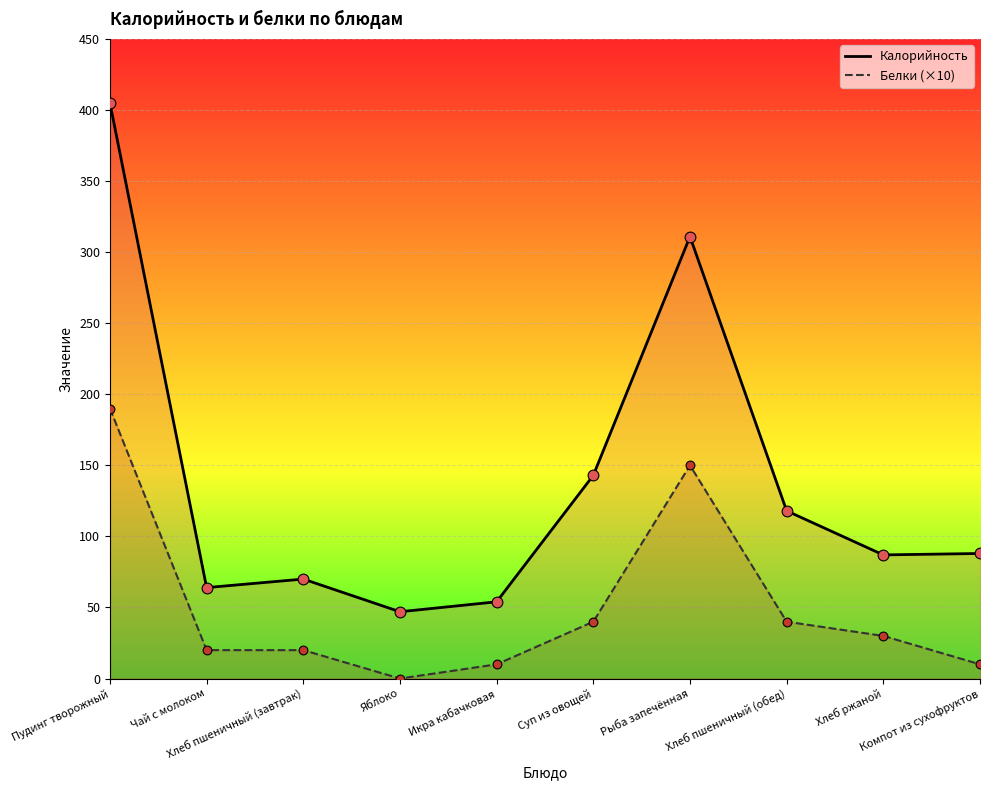

At which category is the sum across all series the highest?

Пудинг творожный